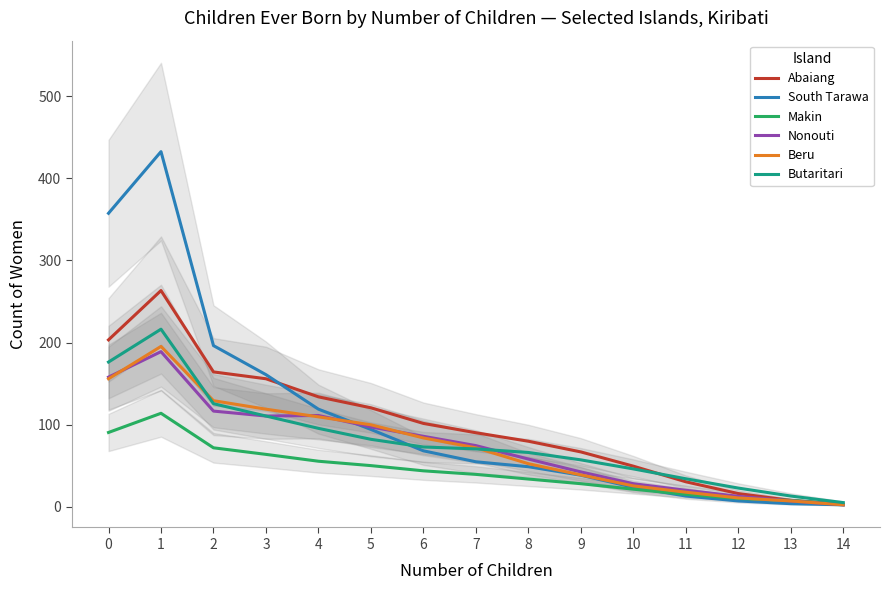

Where do Butaritari and Nonouti first cross each other?

7 and 8